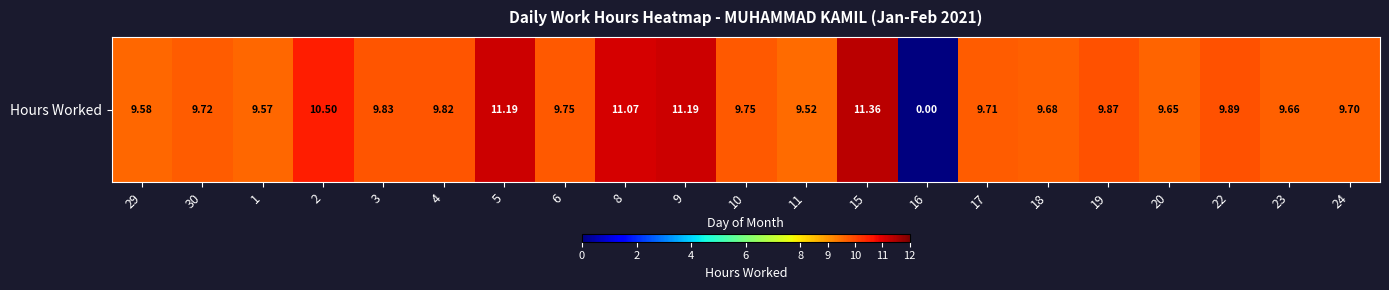

The value at 16 is 7.5. True or false?

False